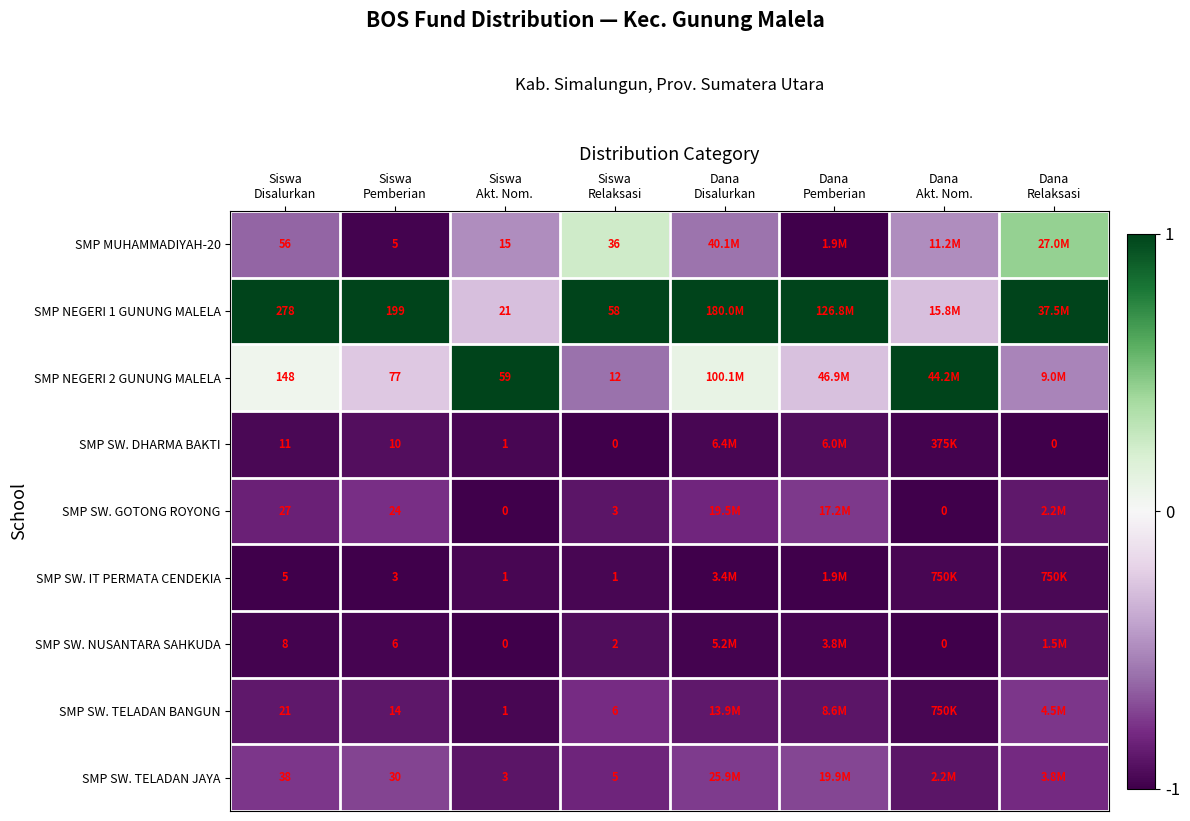

What is the approximate value of SMP SW. GOTONG ROYONG at Siswa Relaksasi?

-0.9